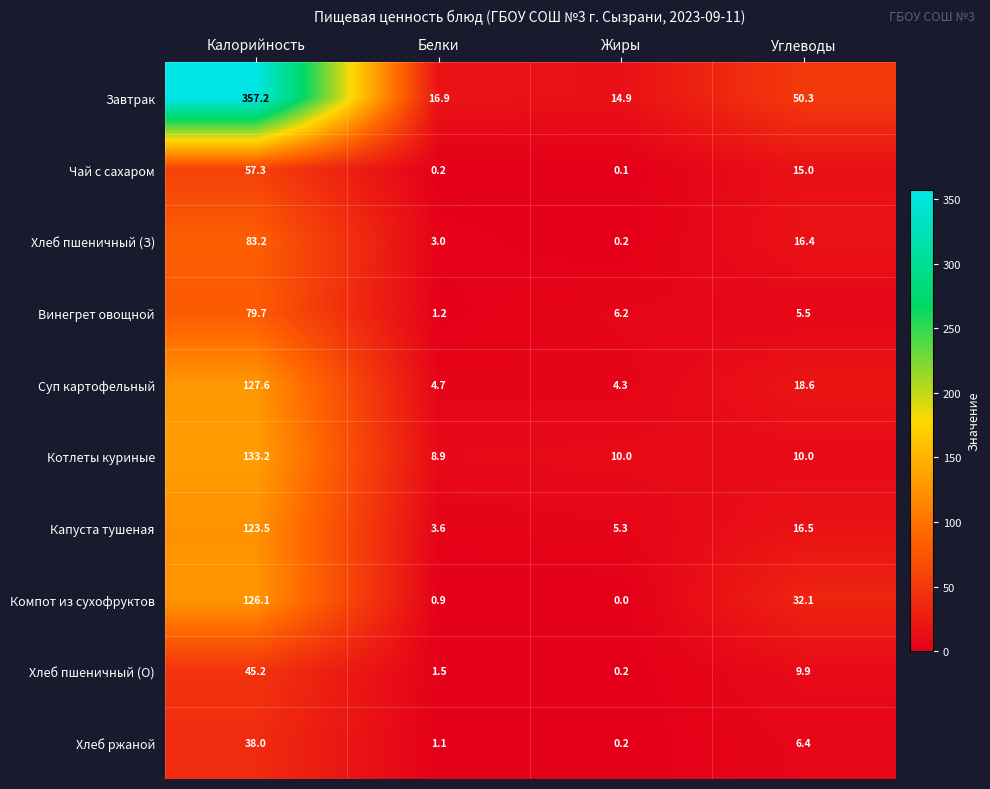

At which category does the chart reach its peak across all series?

Калорийность